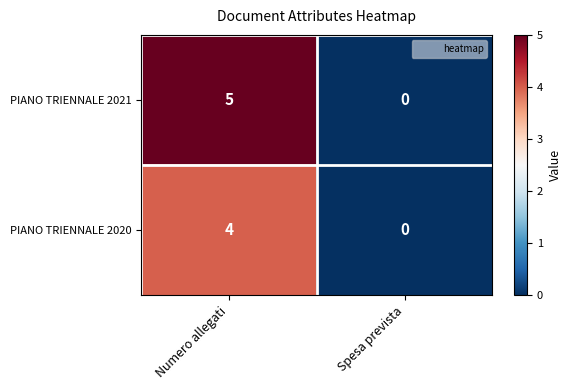

Reading left to right, transcribe all the data shown in this chart.

PIANO TRIENNALE 2021: 5	0
PIANO TRIENNALE 2020: 4	0